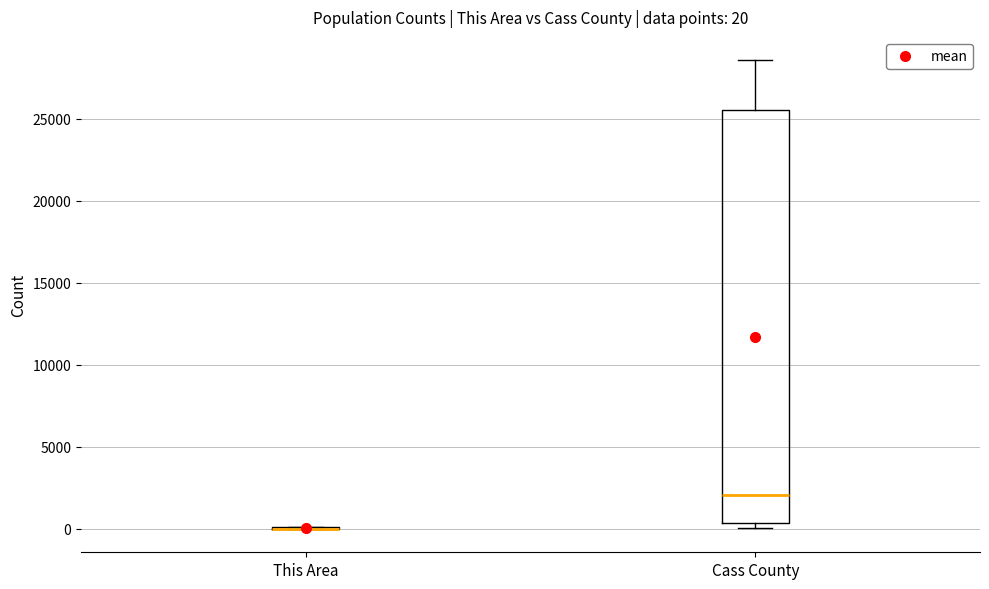

Comparing the boxes themselves (not the whiskers), which one is the tallest?

Cass County